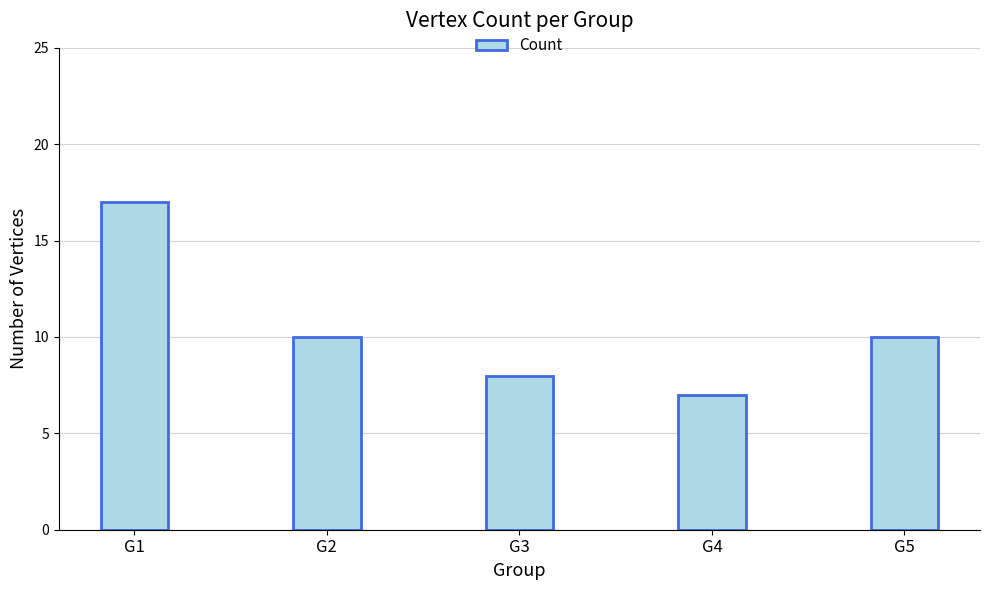

Which has a higher value, G4 or G3?

G3